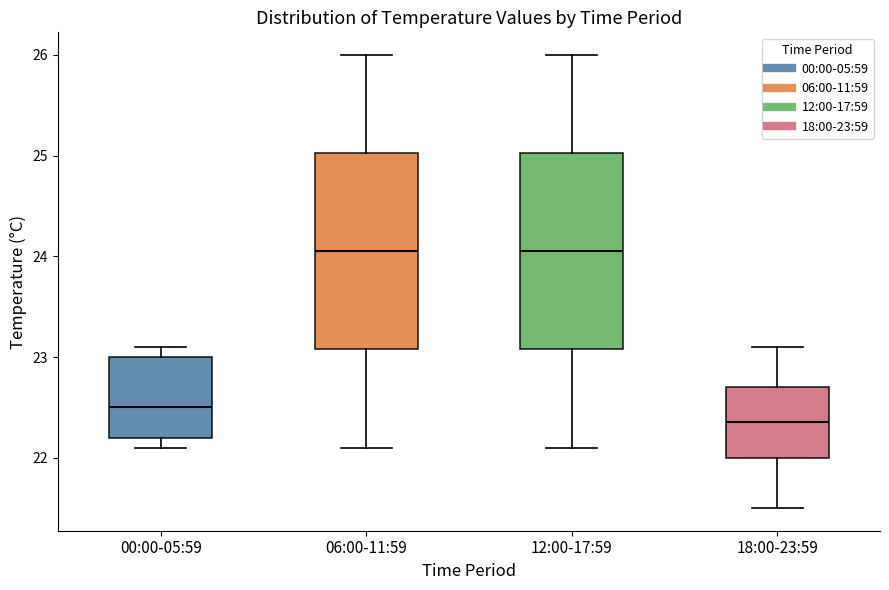

Reading left to right, read every box against the y-axis: the position of its median line, the range the box covers, and the ends of its whiskers. The values are not printed on the chart, so give them approximately, as read against the axis.

00:00-05:59: median 22.5, box 22.2 to 23.0, whiskers 22.1 to 23.1
06:00-11:59: median 24.1, box 23.1 to 25.0, whiskers 22.1 to 26.0
12:00-17:59: median 24.1, box 23.1 to 25.0, whiskers 22.1 to 26.0
18:00-23:59: median 22.4, box 22.0 to 22.7, whiskers 21.5 to 23.1